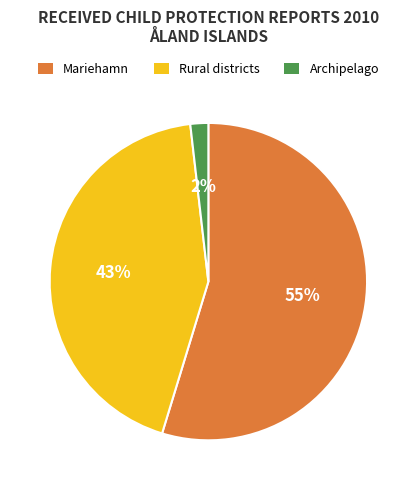

Count the number of slices in the pie.

3